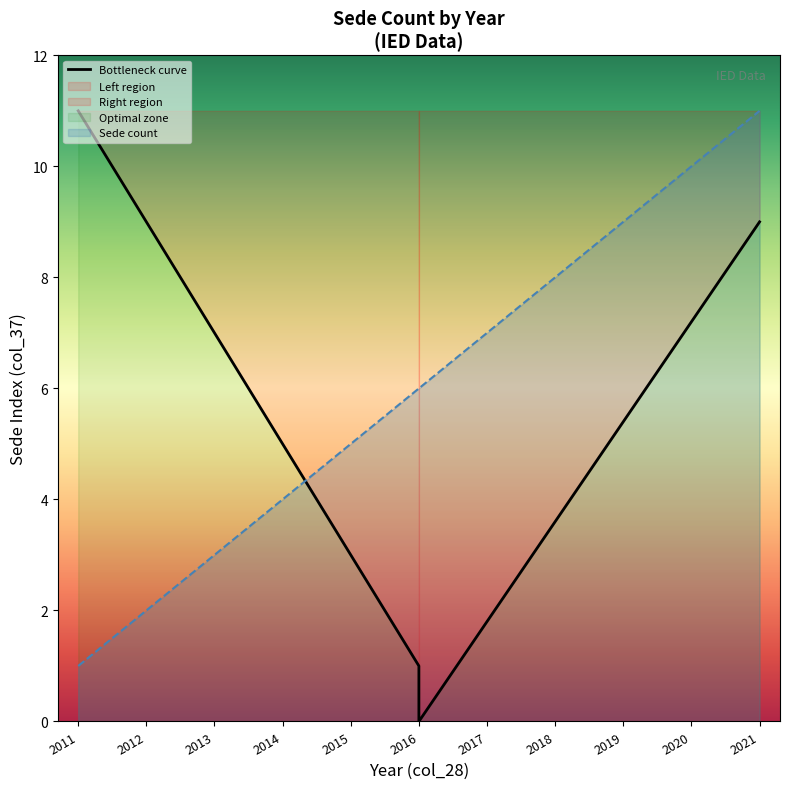

At which label does Sede count reach its minimum?

2011